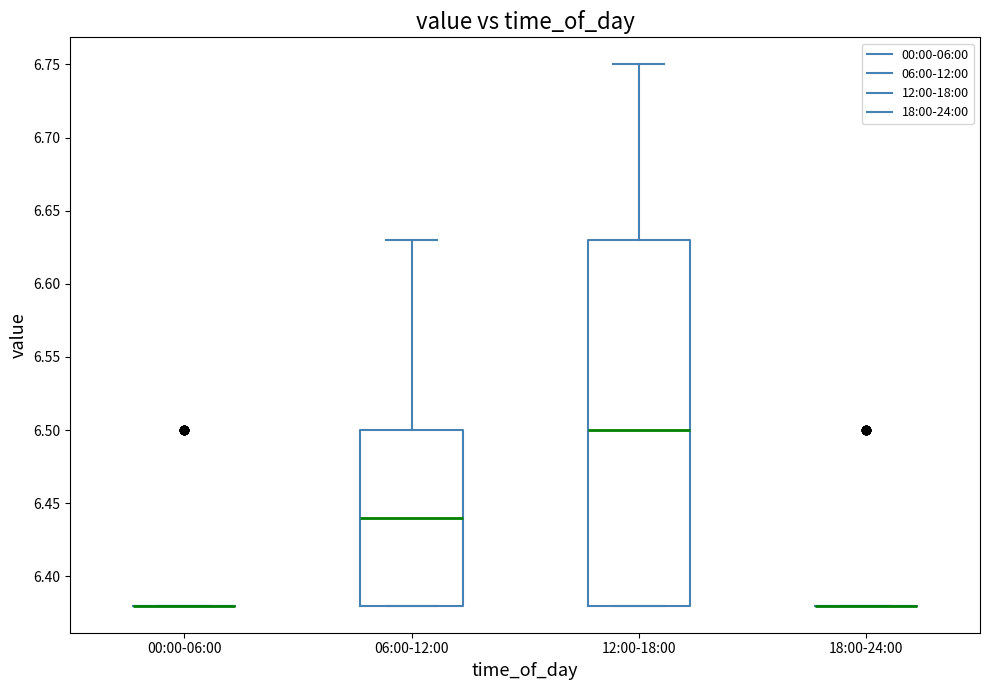

Reading left to right, transcribe this box plot: for each box, give where its median line is, the range the box spans, and where its two whiskers end, as read against the y-axis. The values are not printed on the chart, so give them approximately, as read against the axis.

00:00-06:00: box collapsed to a line at 6.38, whiskers 6.38 to 6.38
06:00-12:00: median 6.44, box 6.38 to 6.50, whiskers 6.38 to 6.63
12:00-18:00: median 6.50, box 6.38 to 6.63, whiskers 6.38 to 6.75
18:00-24:00: box collapsed to a line at 6.38, whiskers 6.38 to 6.38